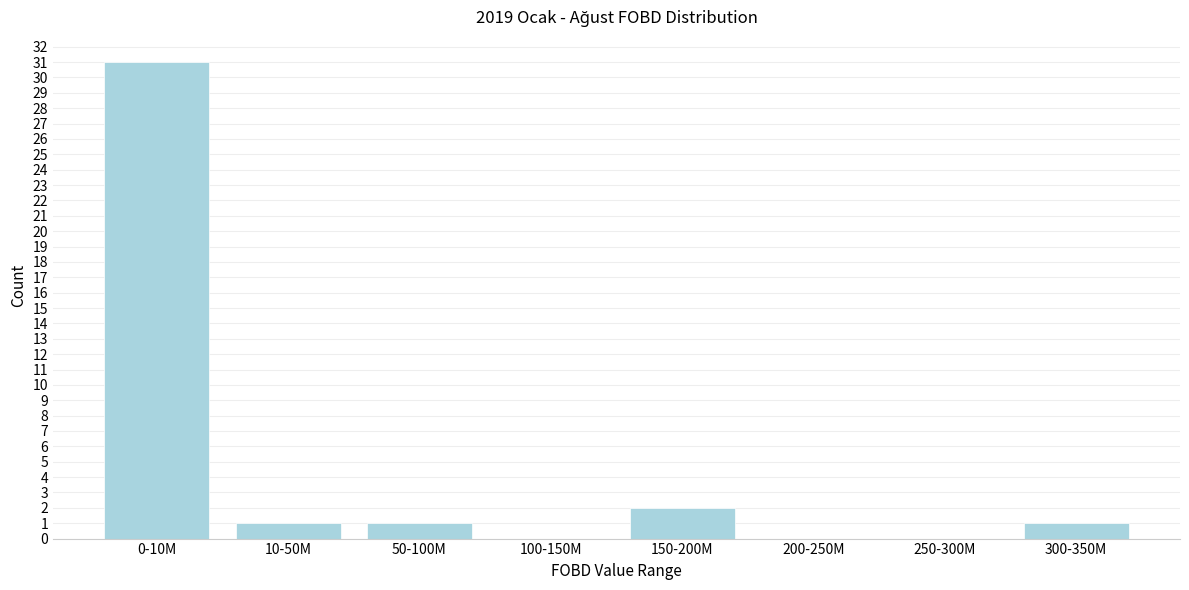

Reading right to left, what are all the values shown in this chart?

300-350M=1	250-300M=0	200-250M=0	150-200M=2	100-150M=0	50-100M=1	10-50M=1	0-10M=31